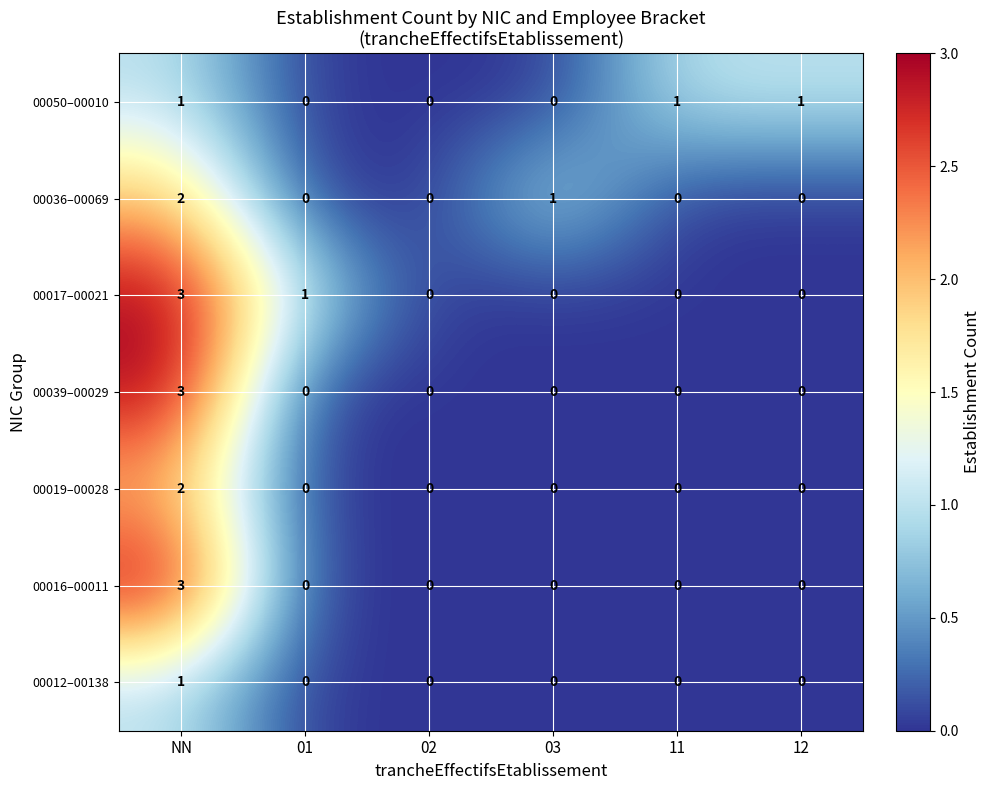

What is the sum of all 00039–00029 values?

3